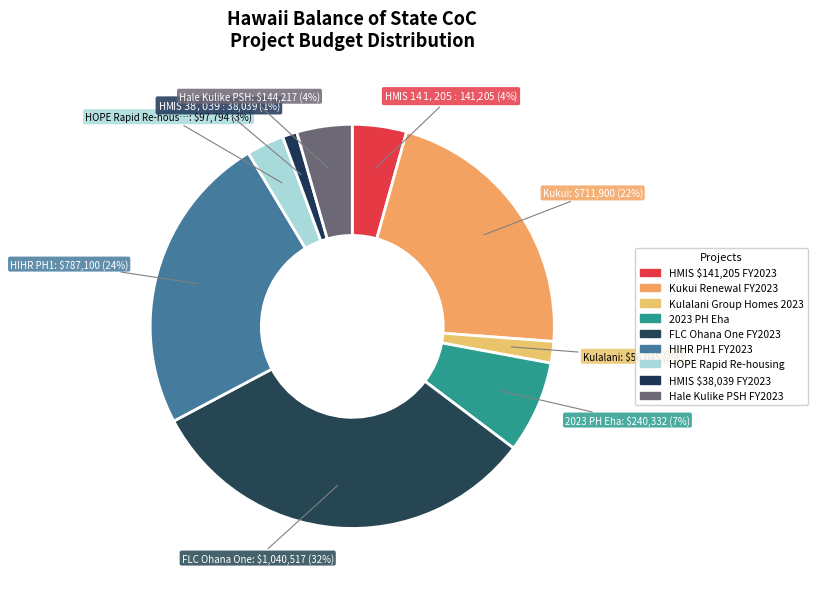

Which slice is the smallest?

HMIS $38,039 FY2023